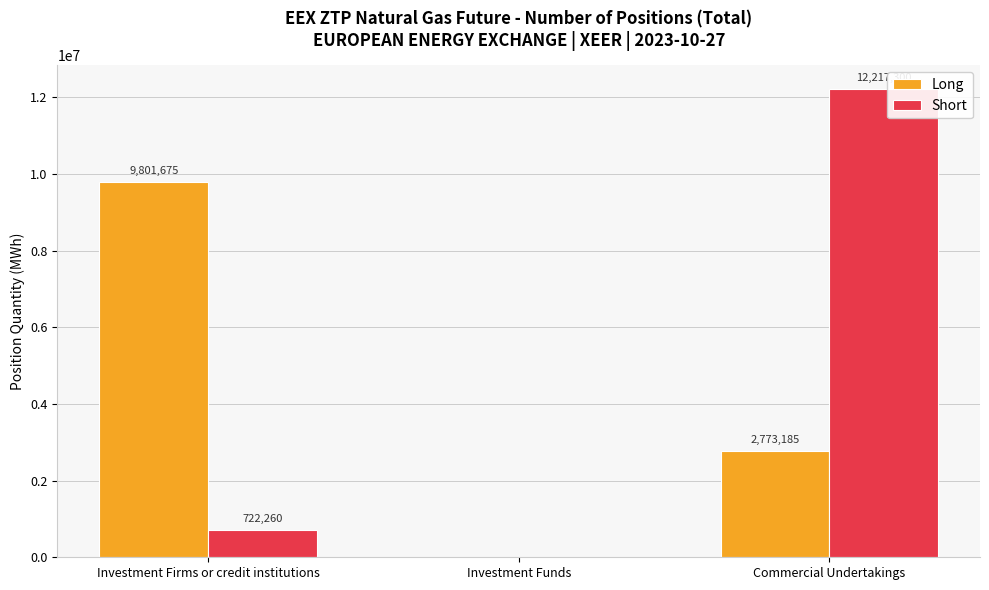

Is it true that Long equals 3886495 at Investment Firms or credit institutions?

False